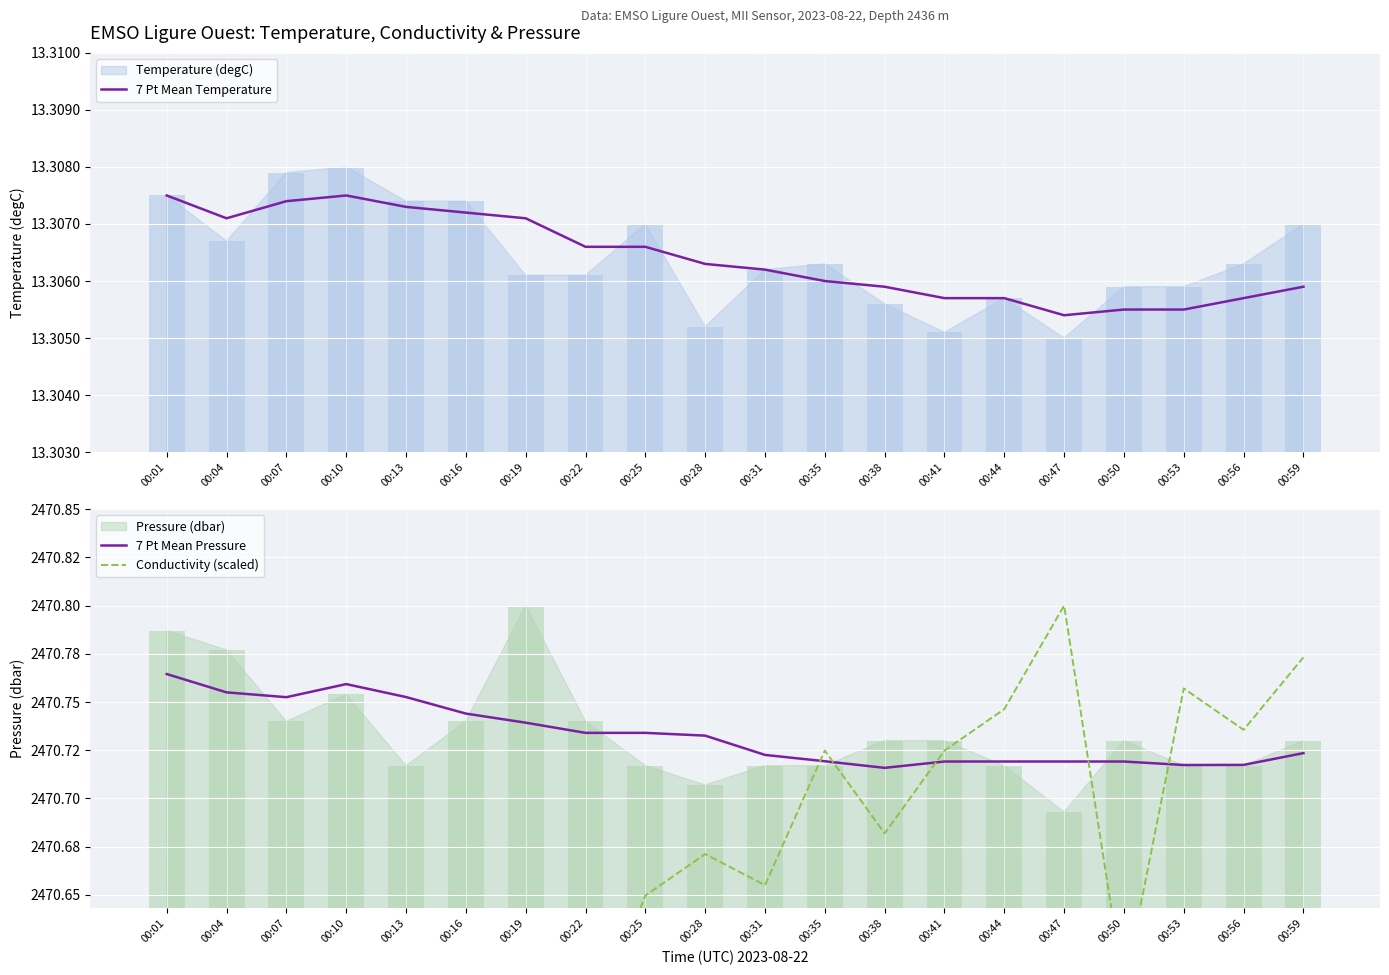

What is the difference between the highest and lowest values at 00:44?

2457.4